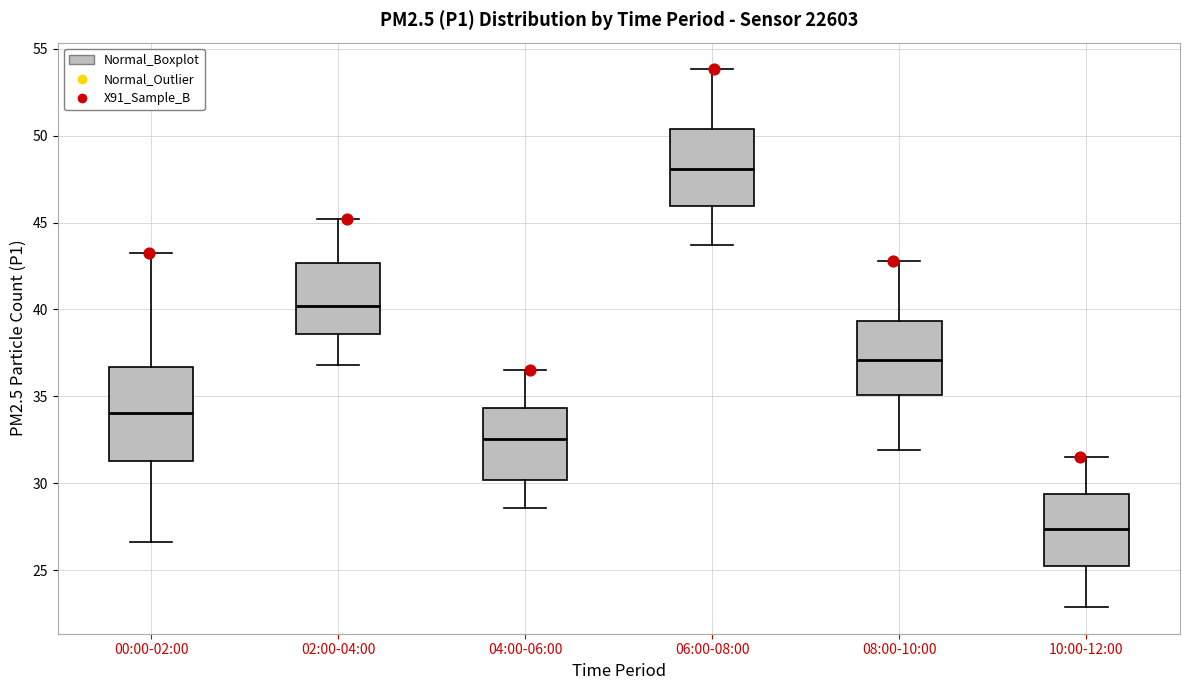

Which box's median line is the highest?

06:00-08:00